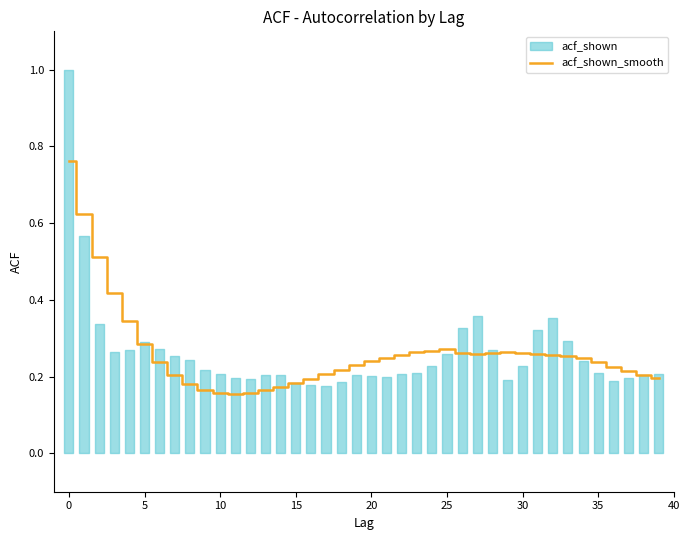

Read the value at 22.

0.3